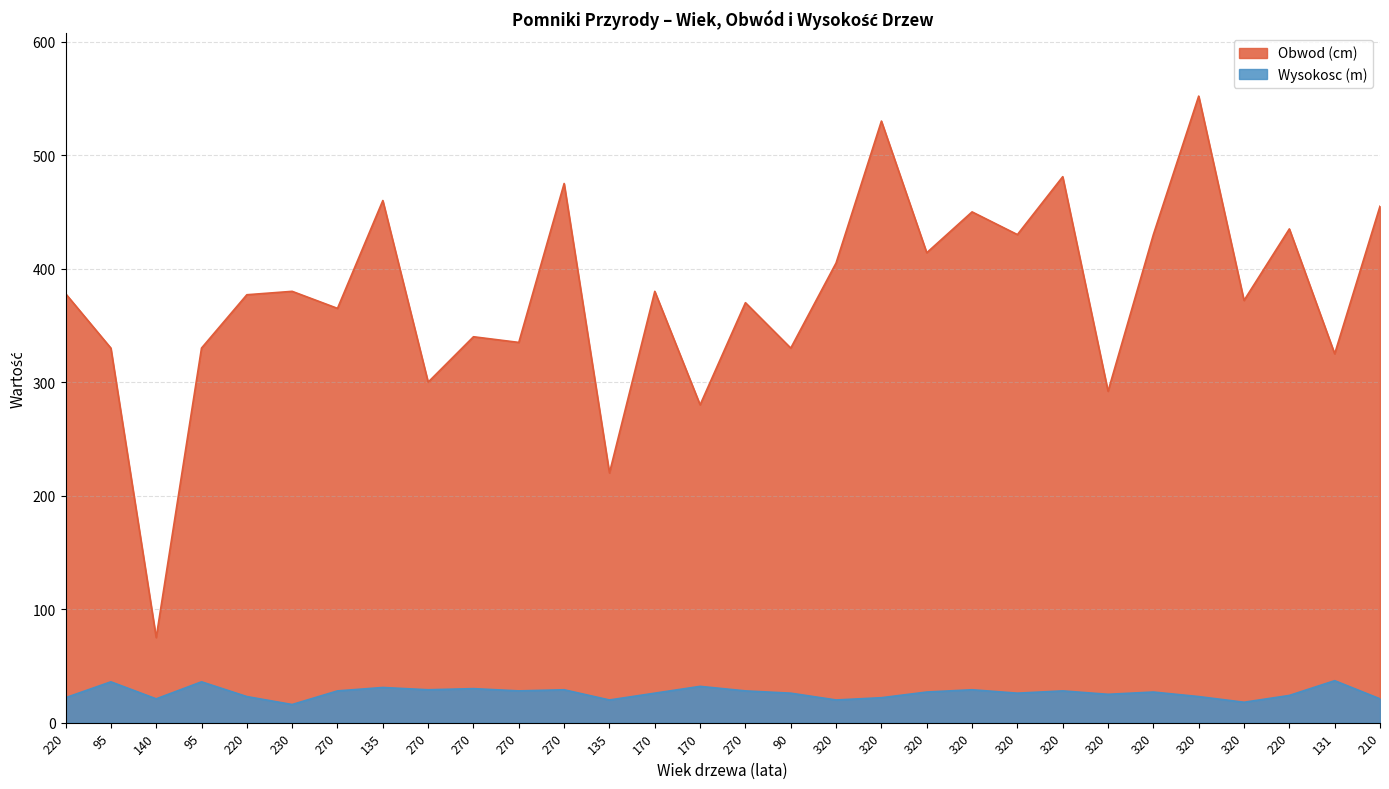

In Wysokosc (m), how many points are higher than both neighbors (excluding endpoints)?

10